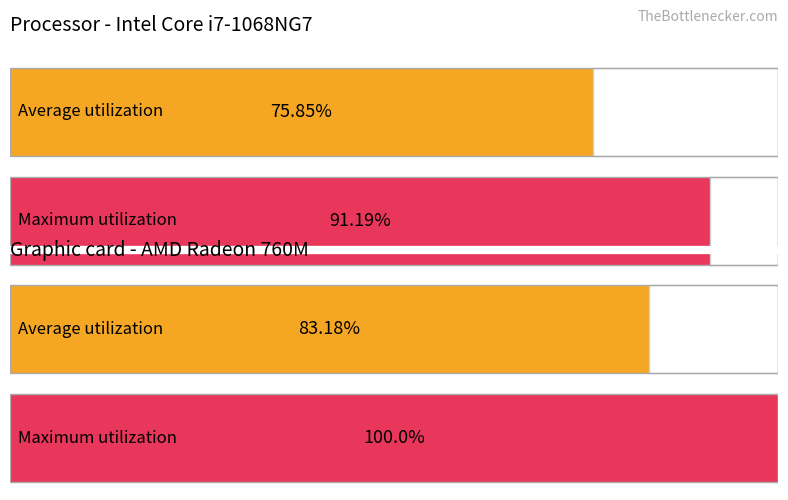

List the series in order of their peak value, lowest first.

Average utilization, Maximum utilization